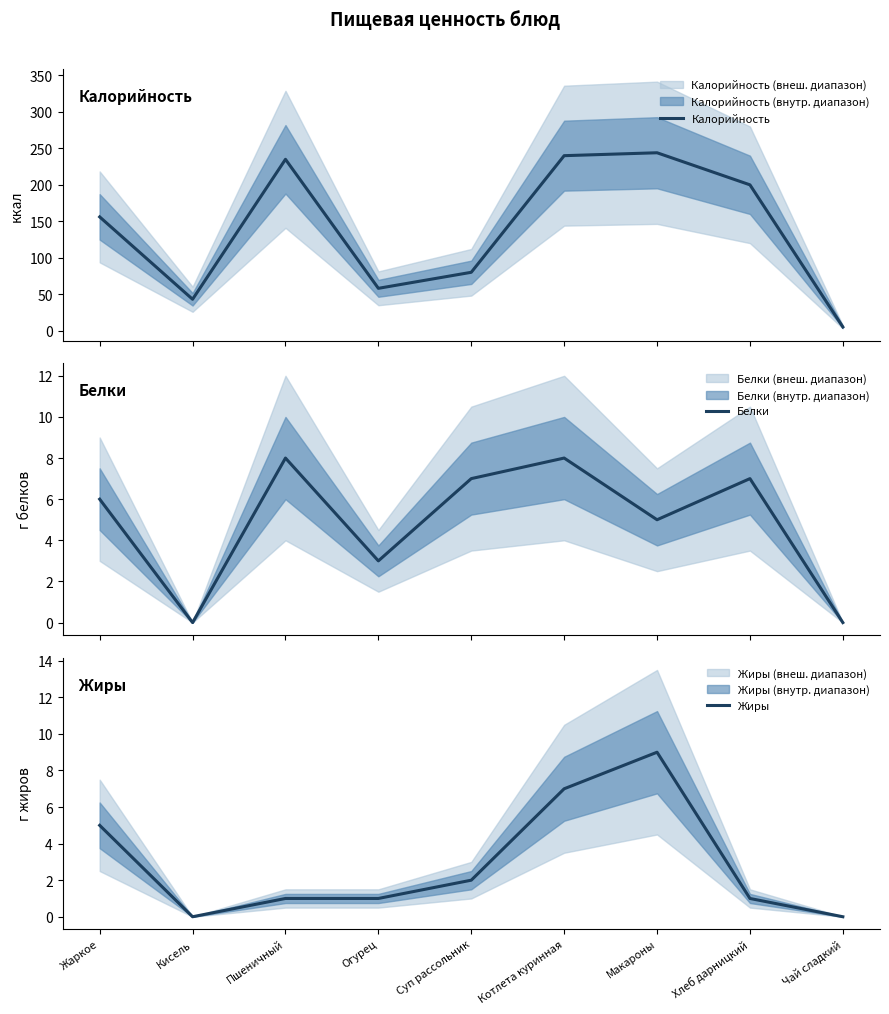

In Калорийность, how many points are higher than both neighbors (excluding endpoints)?

2